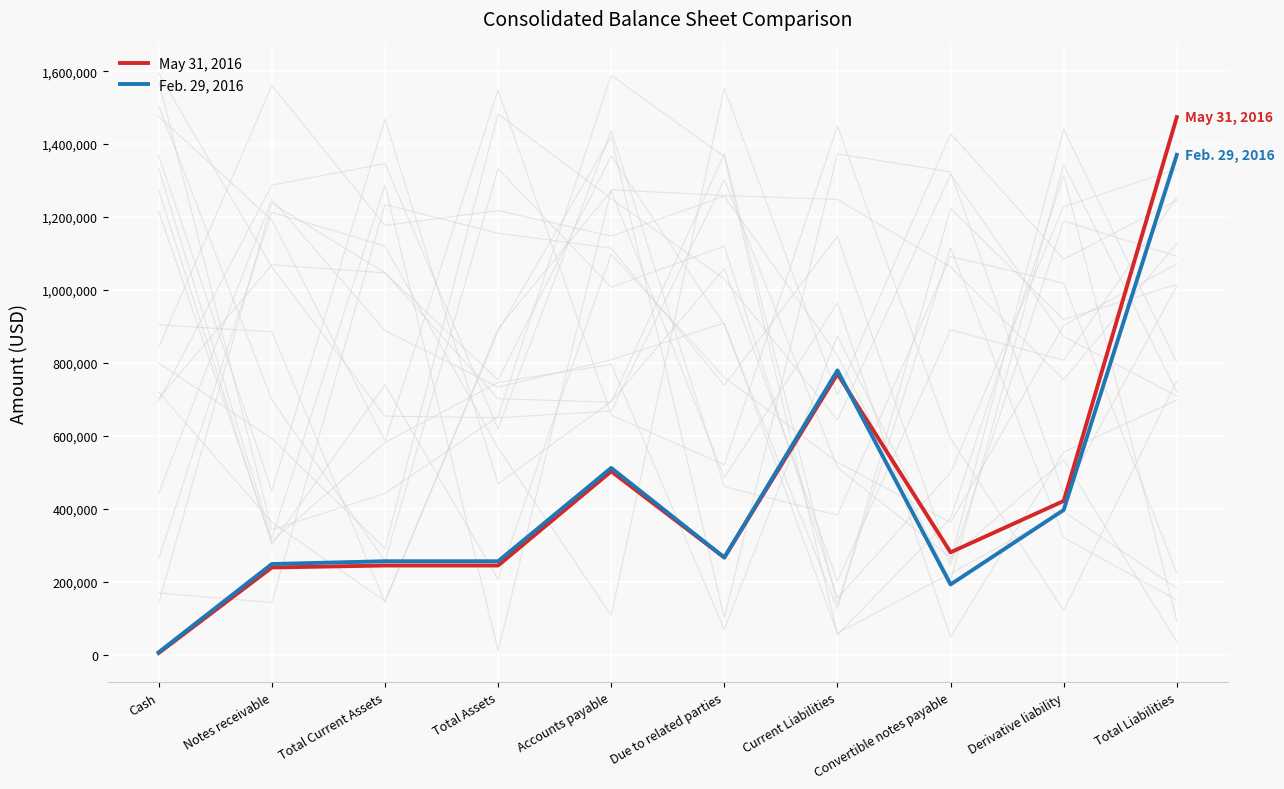

What are all the series names shown in the legend?

May 31, 2016, Feb. 29, 2016